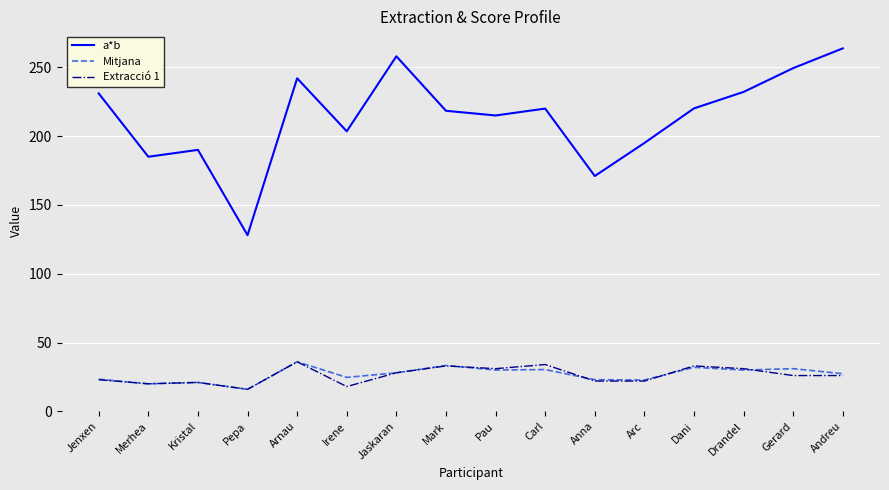

Which series changed the most between Arnau and Jaskaran?

a*b